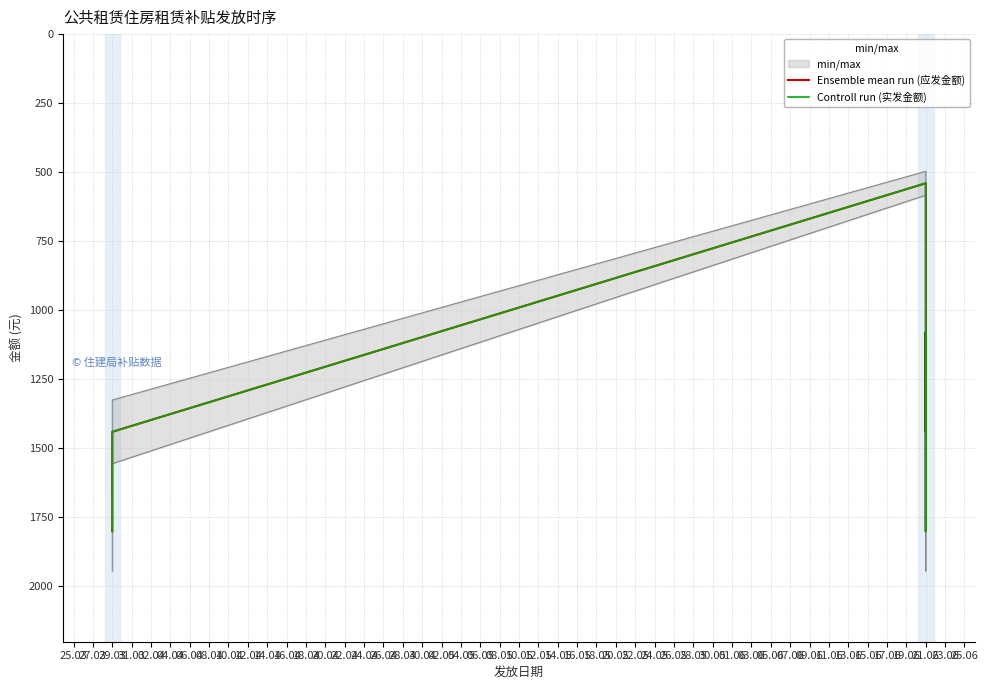

What is the lowest value of the Controll run (实发金额) series?

540